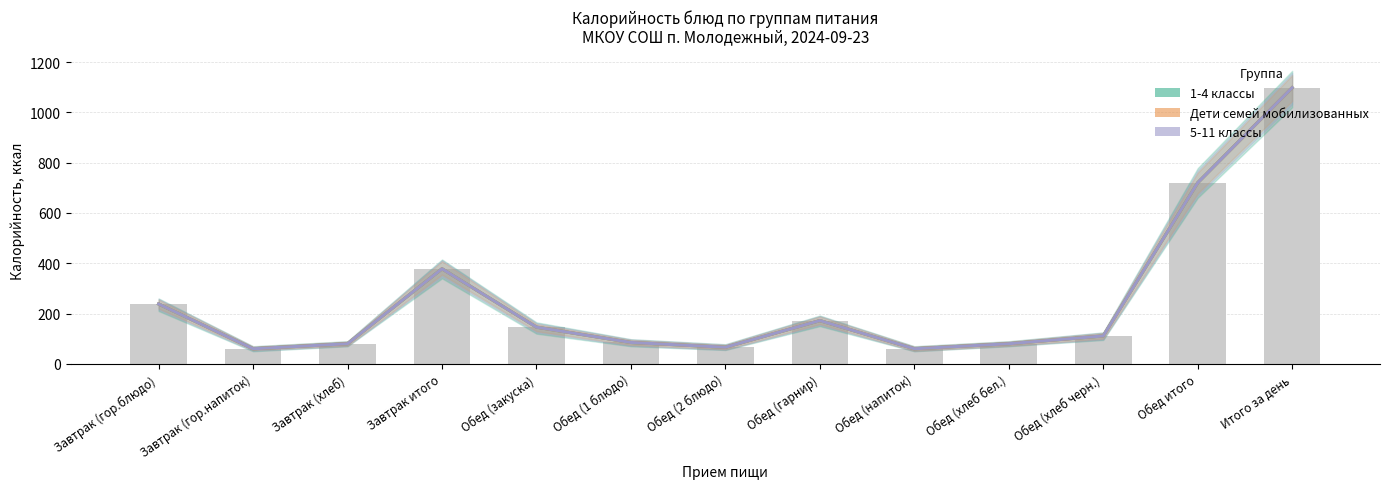

What is the difference between the maximum and minimum values in the 5-11 классы (Калорийность) series?

1038